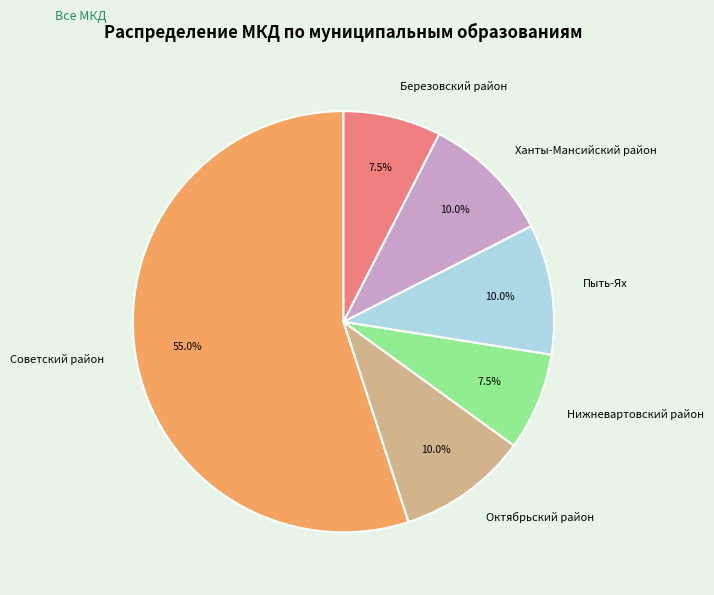

Is it true that Пыть-Ях is 10% of the pie?

True